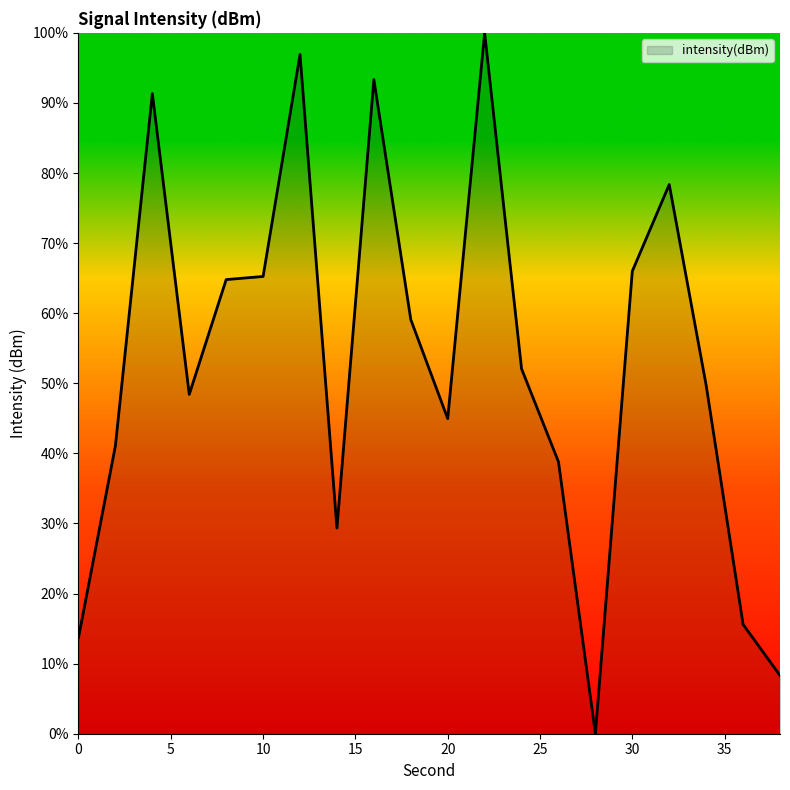

What is the maximum value shown in the chart?

100.0